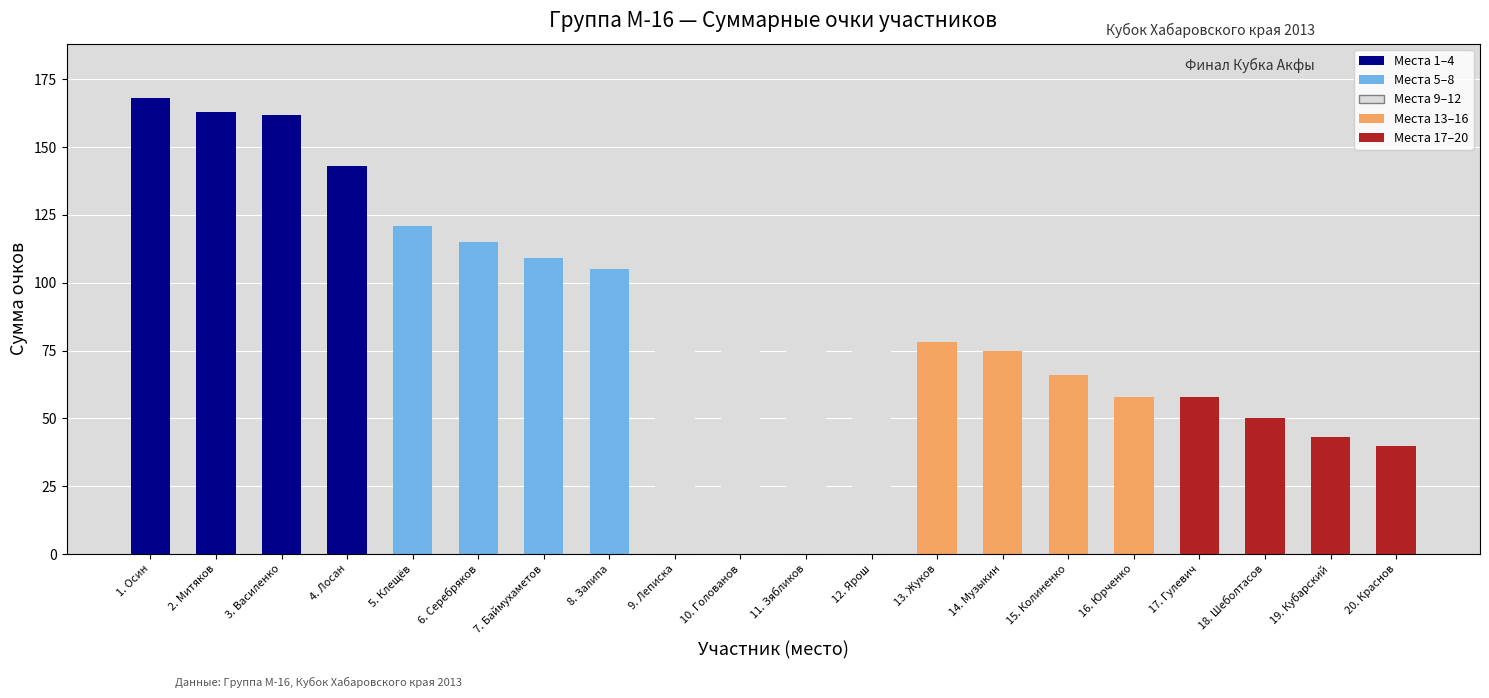

At which label does the data first exceed 87?

1. Осин